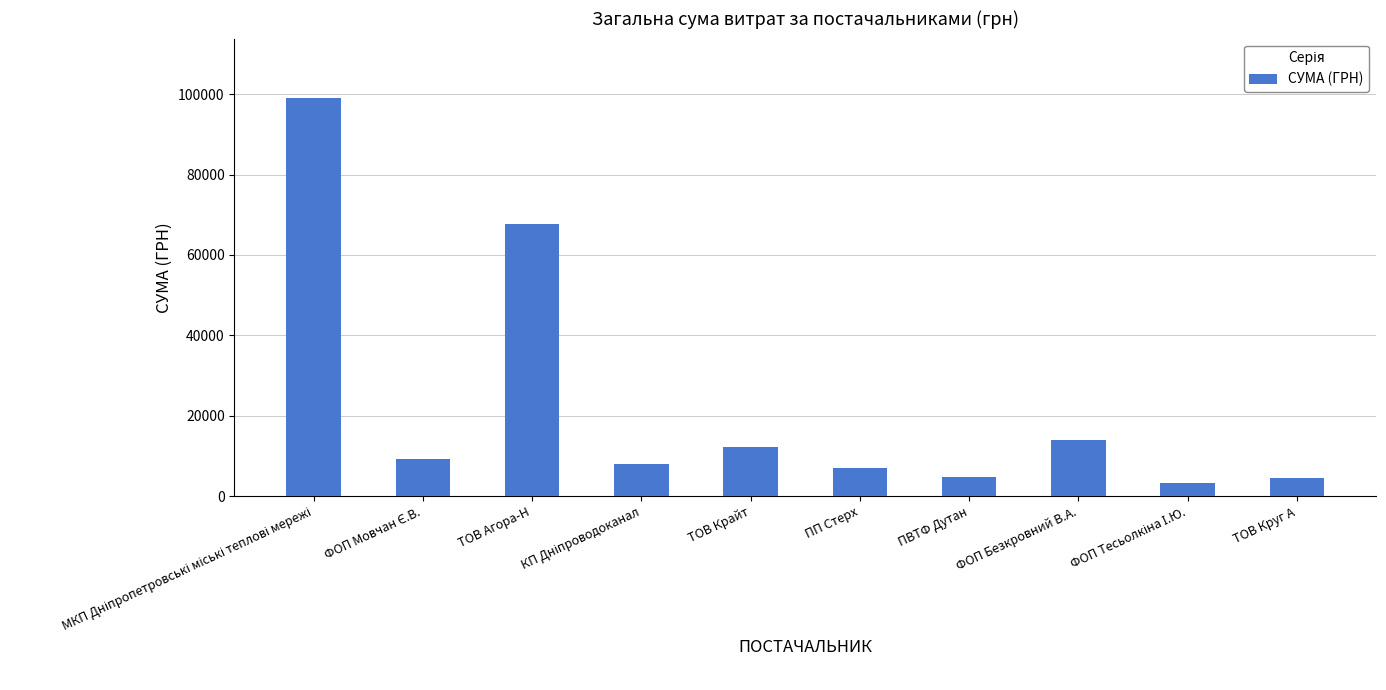

Does the chart contain any negative values?

No